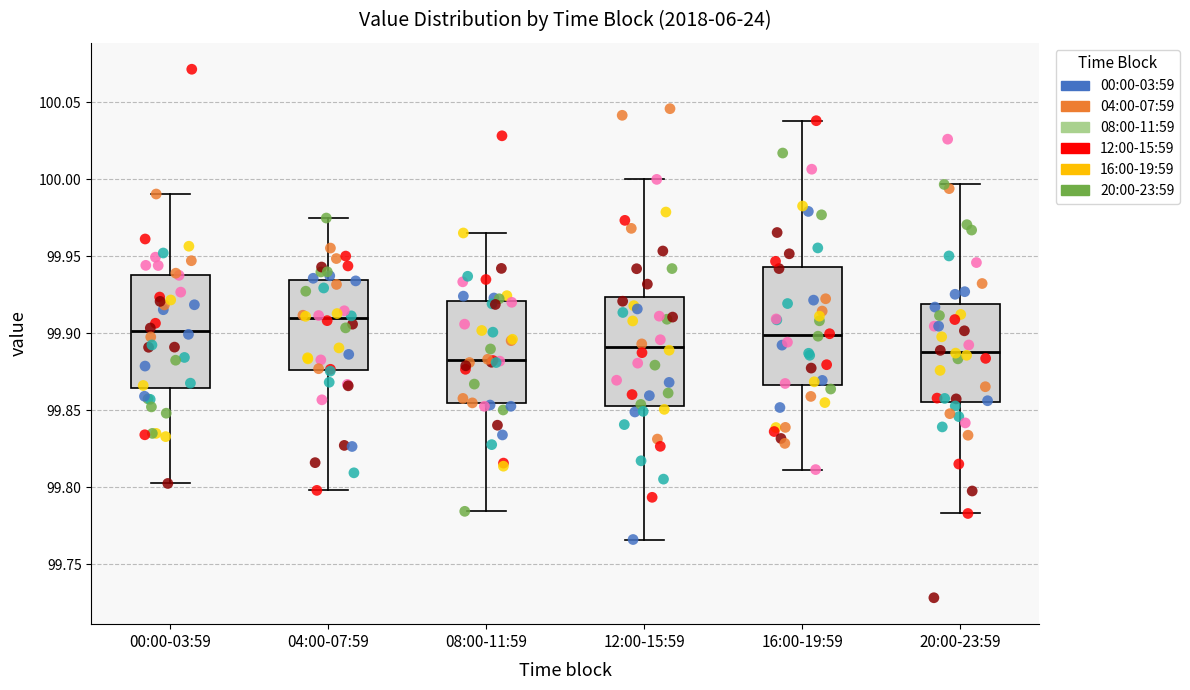

Where is the upper edge of the box for 16:00-19:59 on the y-axis? The values are not printed on the chart, so give them approximately, as read against the axis.

99.945